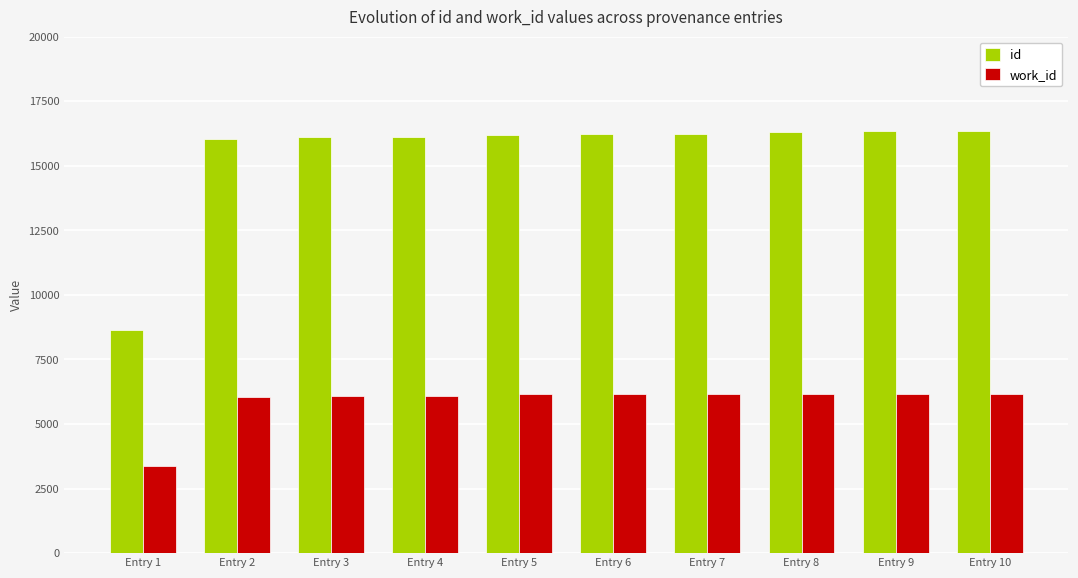

What is the approximate value of work_id at Entry 1, to the nearest 100?

3400